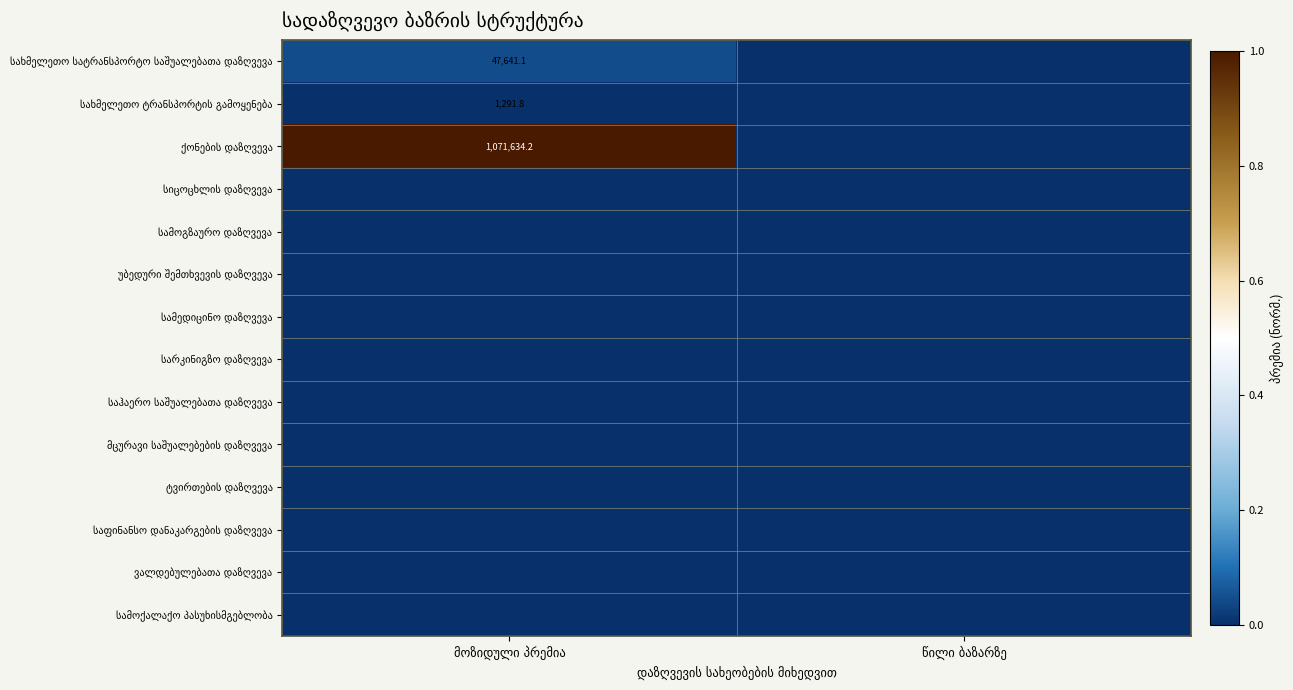

True or false: ტვირთების დაზღვევა has a value of 0.0 at მოზიდული პრემია.

True